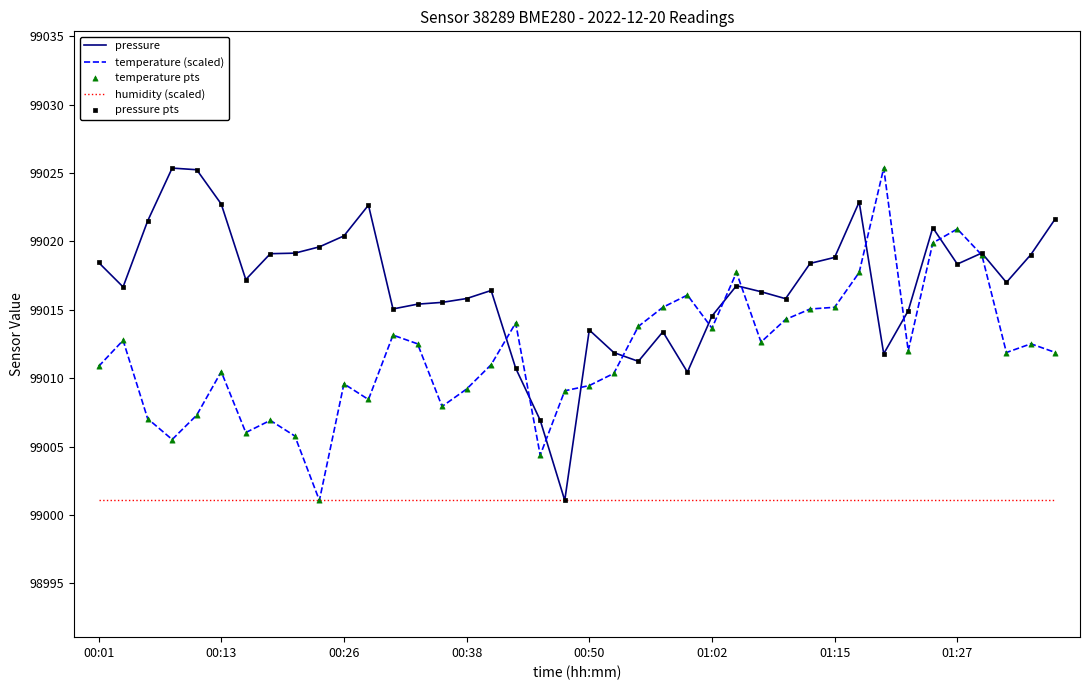

Which series has the largest total across all categories?

pressure